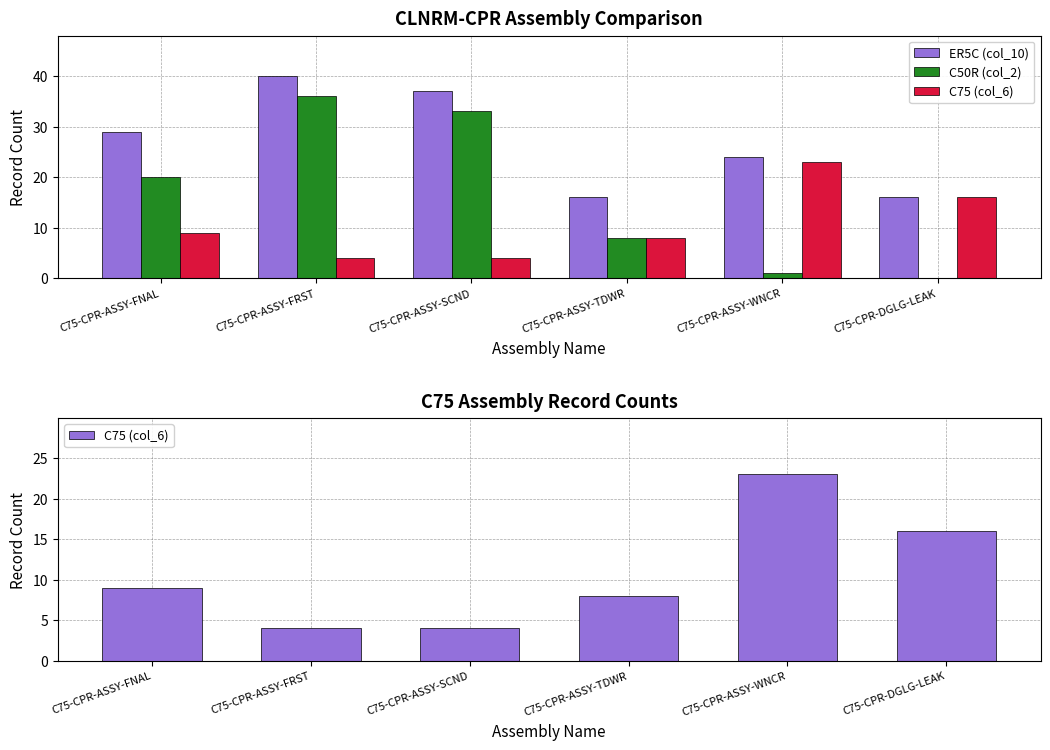

At which label is ER5C (col_10) closest to 28?

C75-CPR-ASSY-FNAL